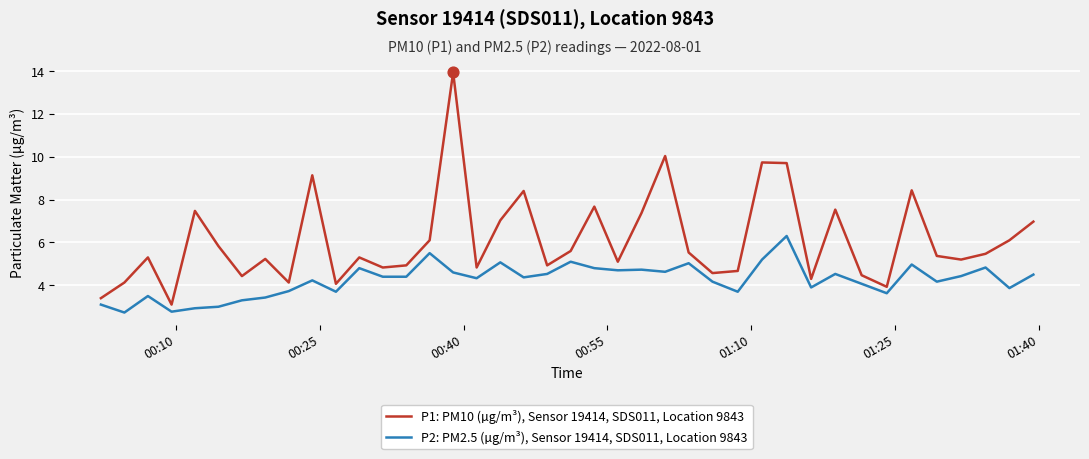

Which series has the largest total across all categories?

P1: PM10 (µg/m³), Sensor 19414, SDS011, Location 9843